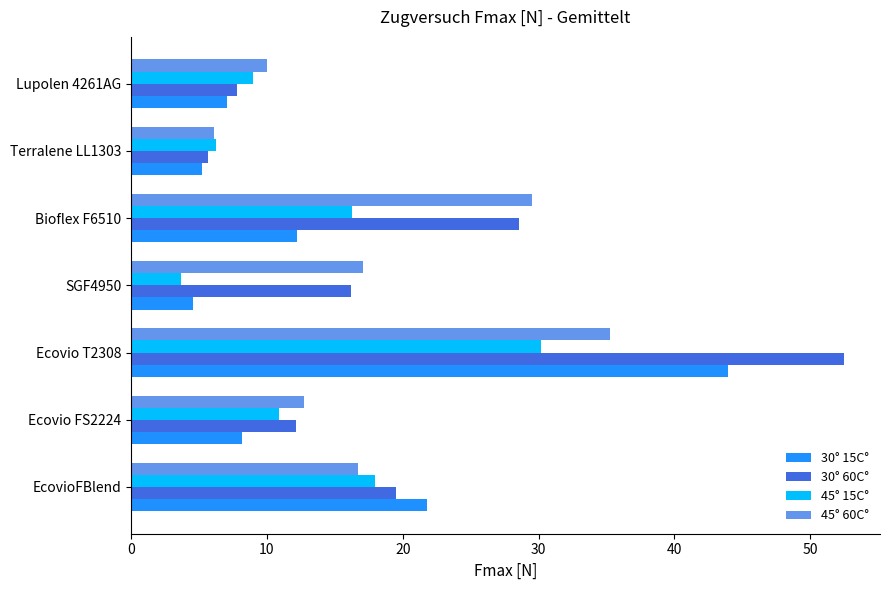

The value of 30° 15C° at Bioflex F6510 is 17.2. True or false?

False